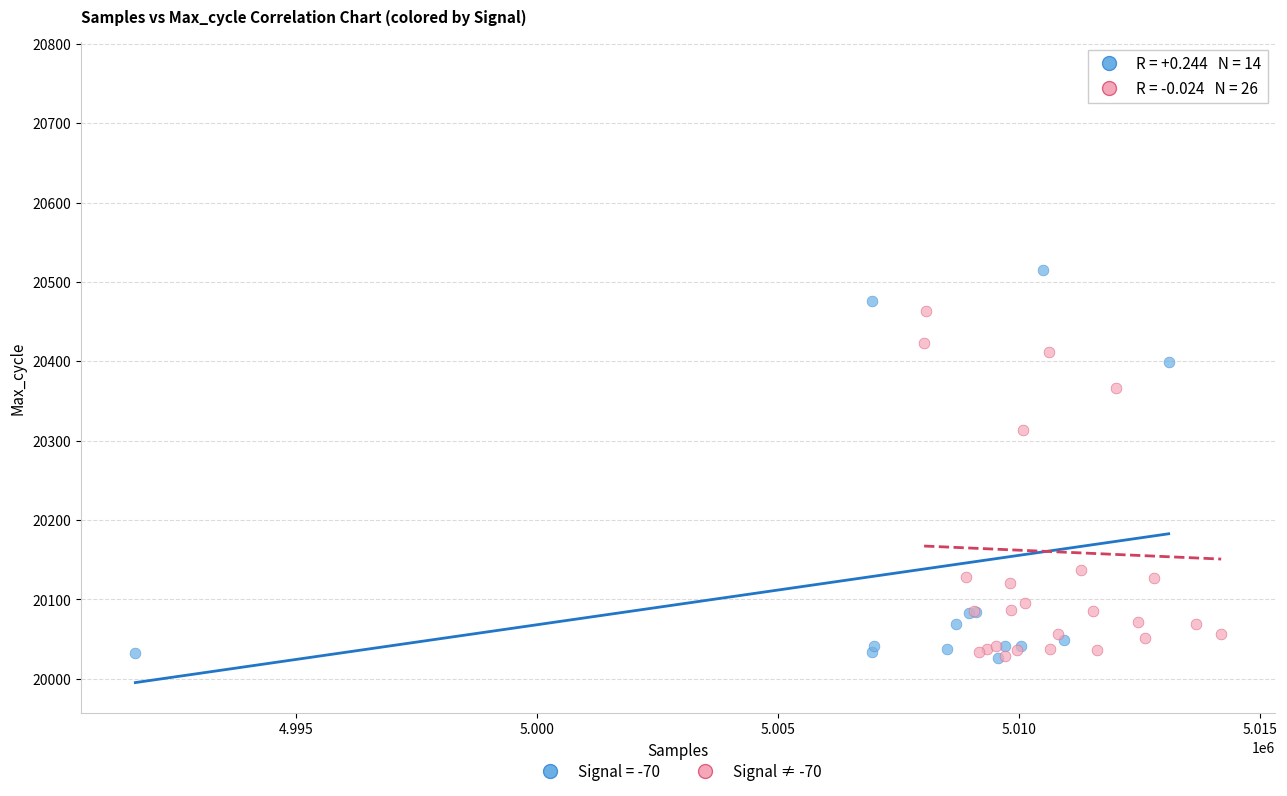

Which series reaches the maximum Y coordinate?

Signal ≠ -70